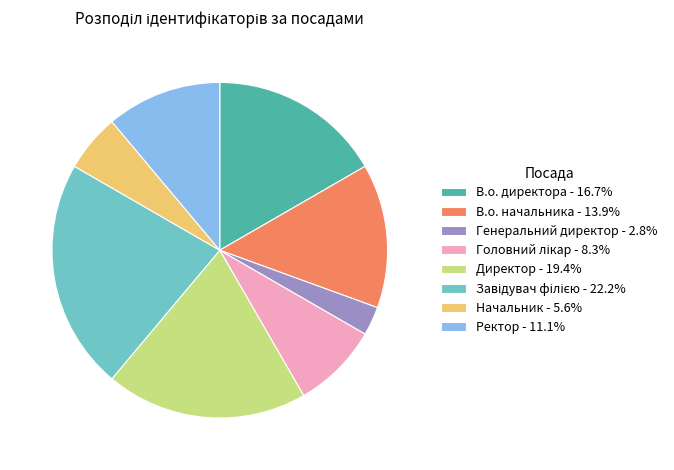

Is the sum of Начальник - 5.6% and В.о. директора - 16.7% greater than half?

No